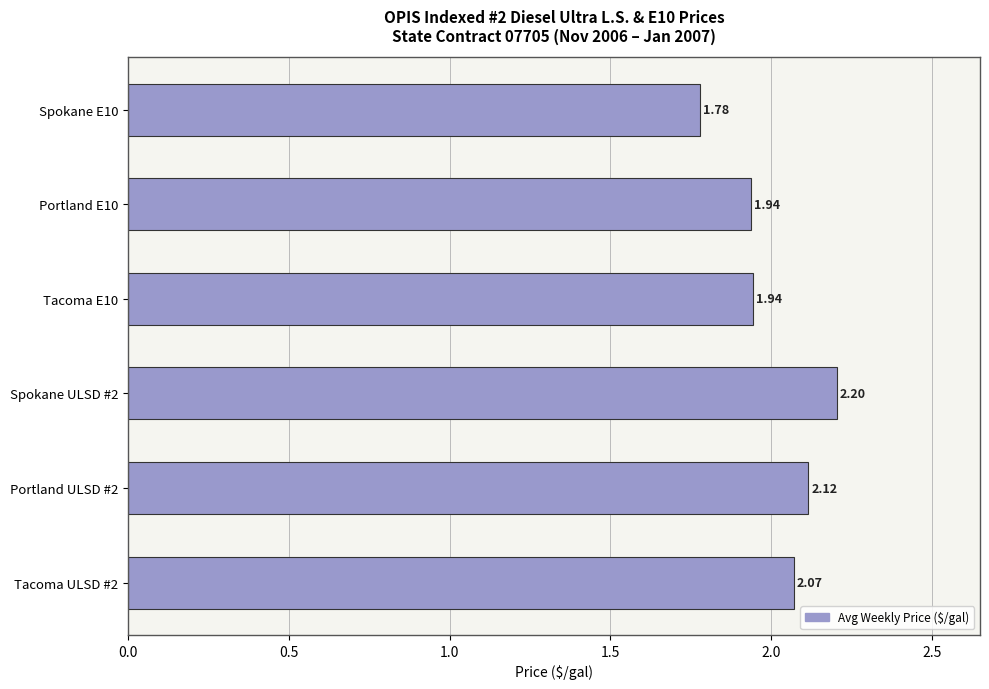

What is the average value?

2.0